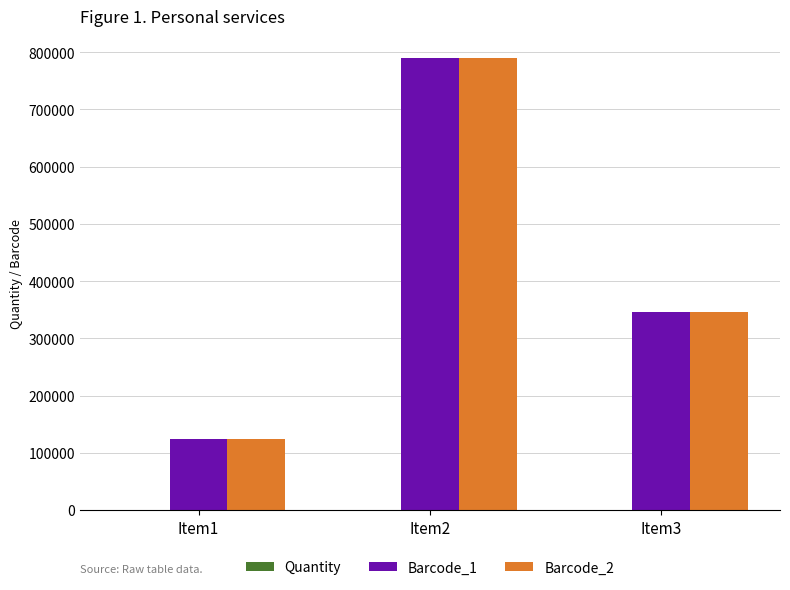

What is the maximum value shown in the chart?

789012